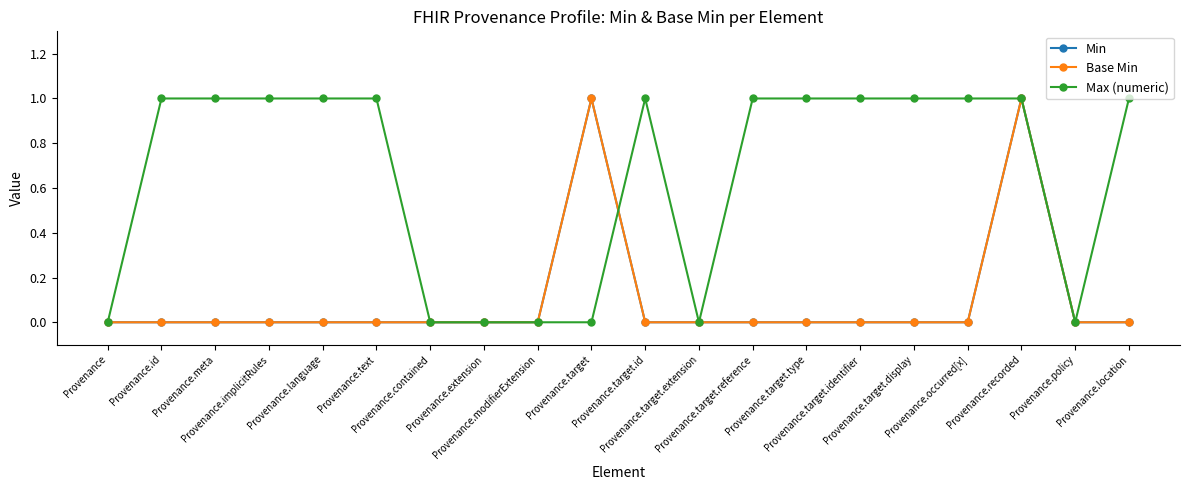

Is this an area chart (filled region under the line)?

No